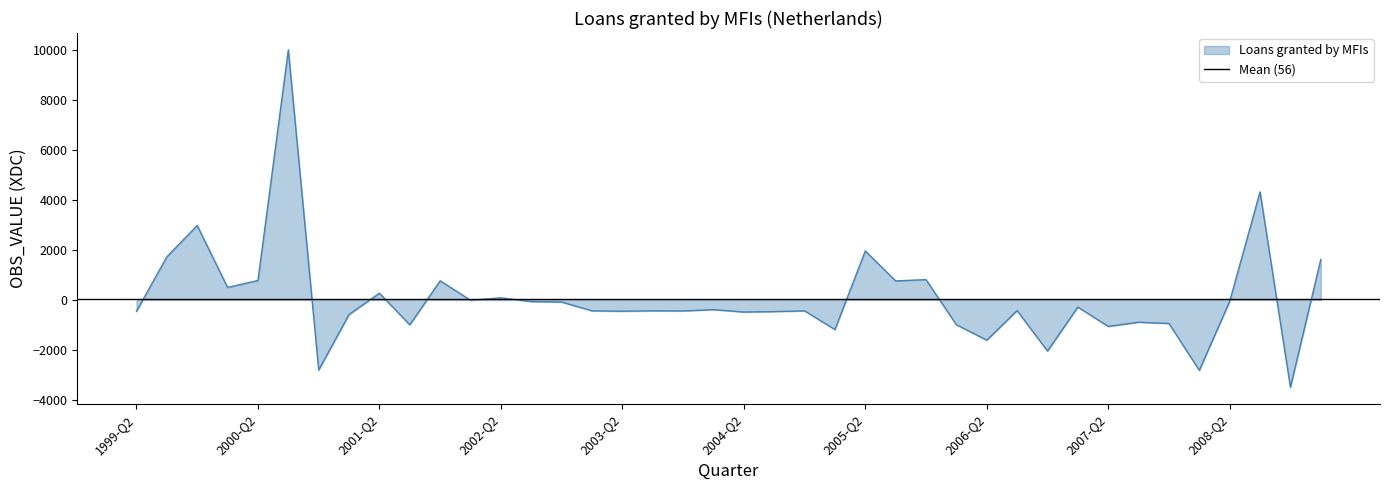

Where is the first local minimum?

2000-Q1